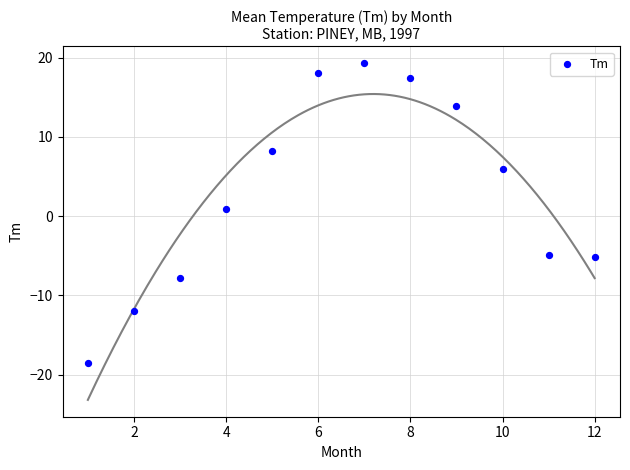

What is the range of Y values (max minus min)?

37.8